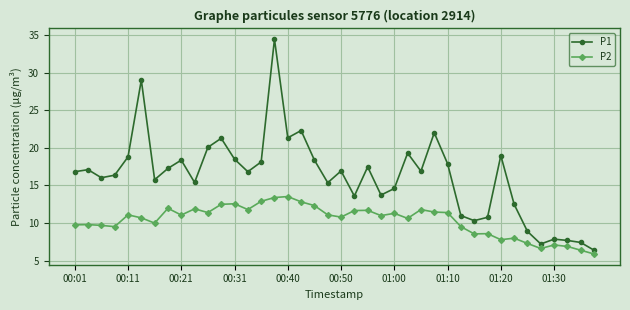

Which series has the widest spread of values?

P1